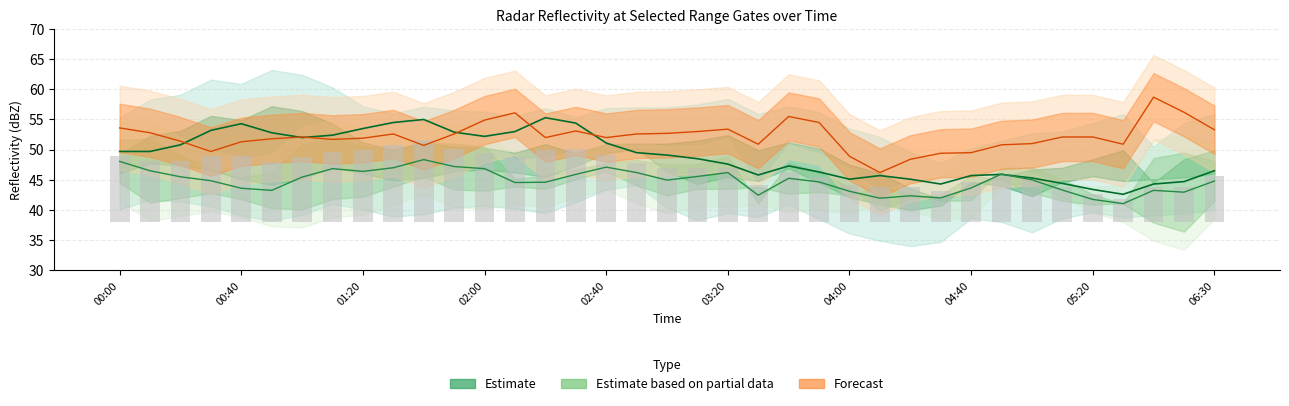

At how many categories does at least one series exceed 56?

3